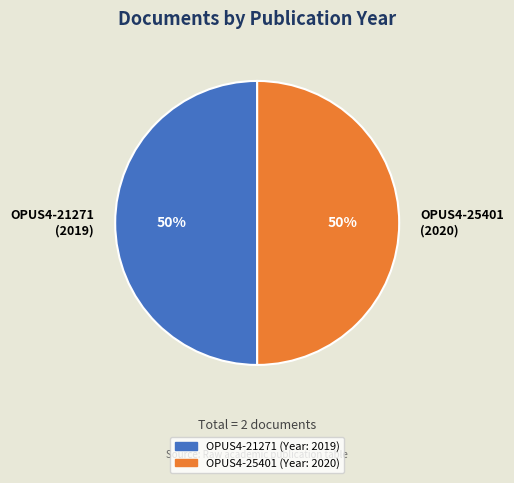

To the nearest percent, what is the average slice percentage?

50%